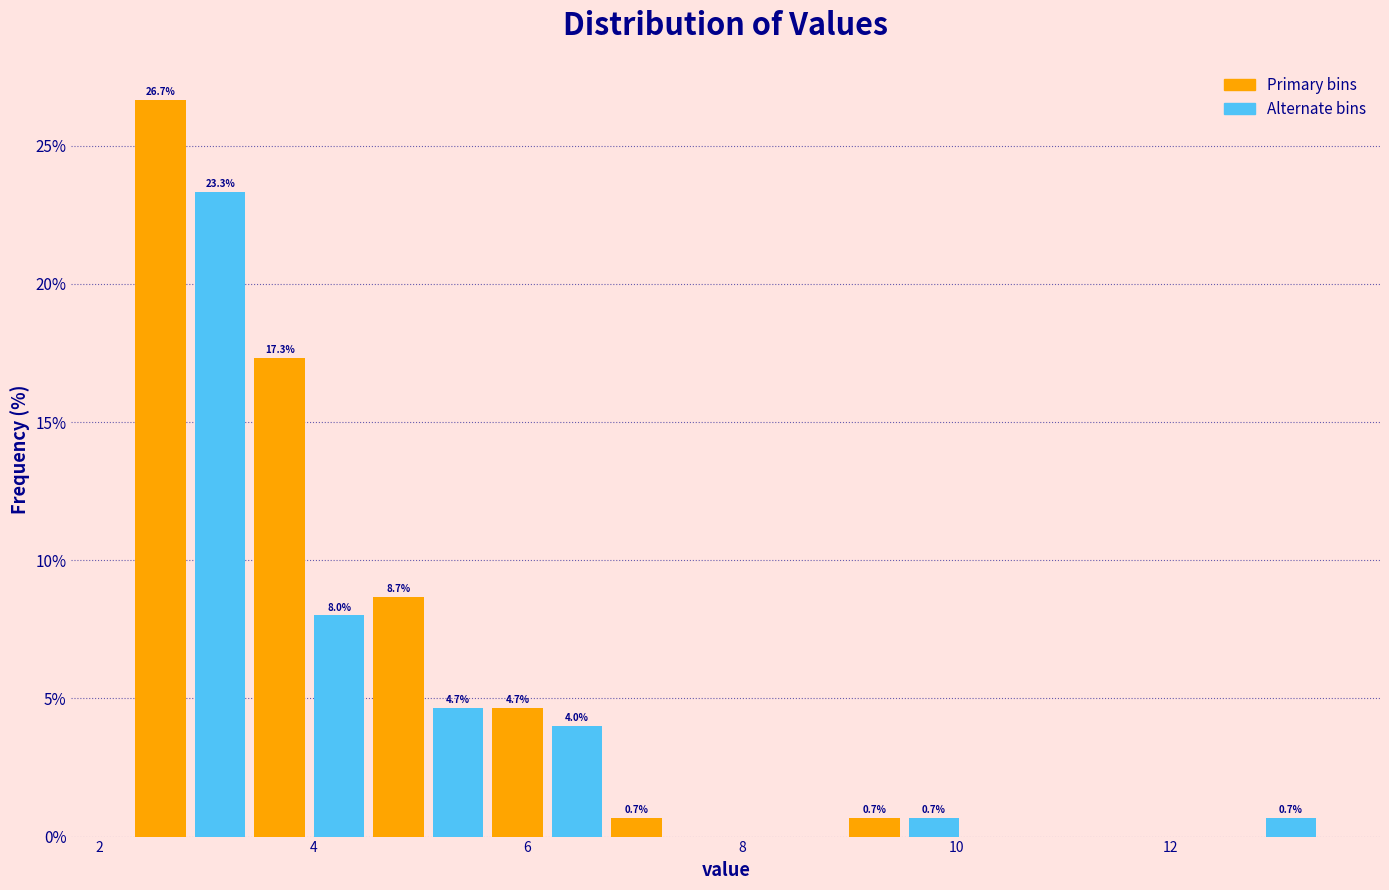

Around what value on the x-axis is the tallest bar? Give the approximate position of its centre, as read against the axis.

2.6